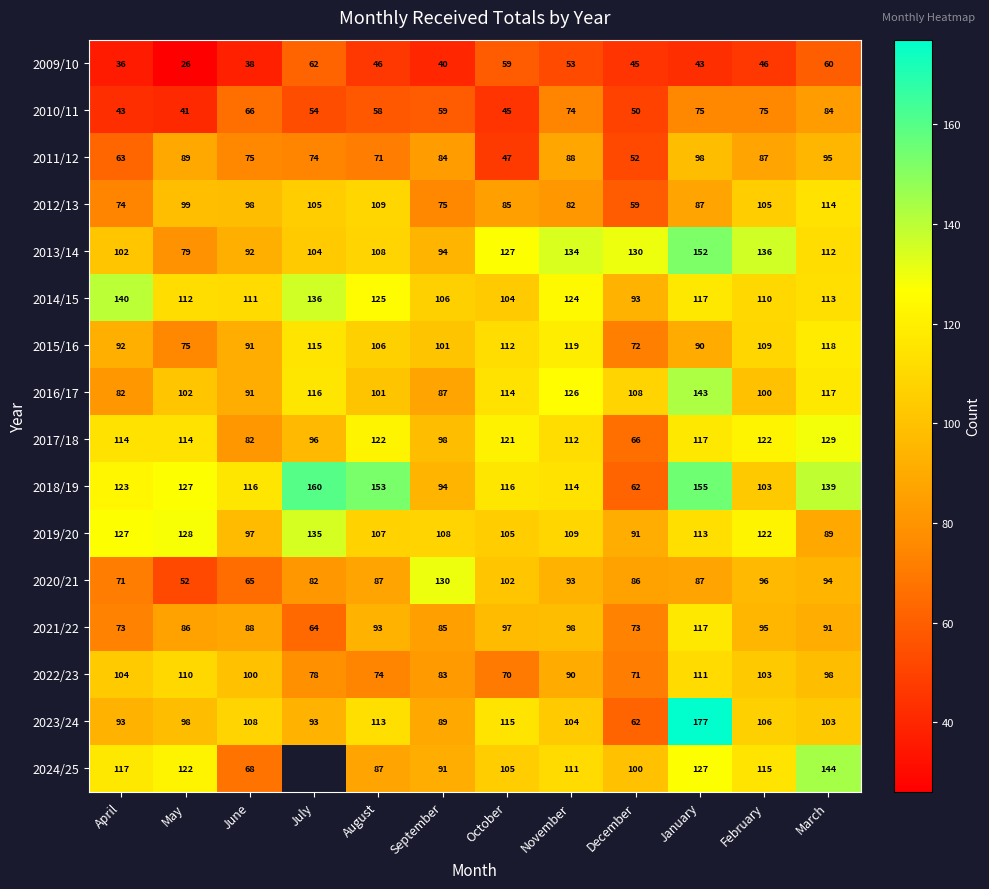

What is the total value across all series at October?

1524